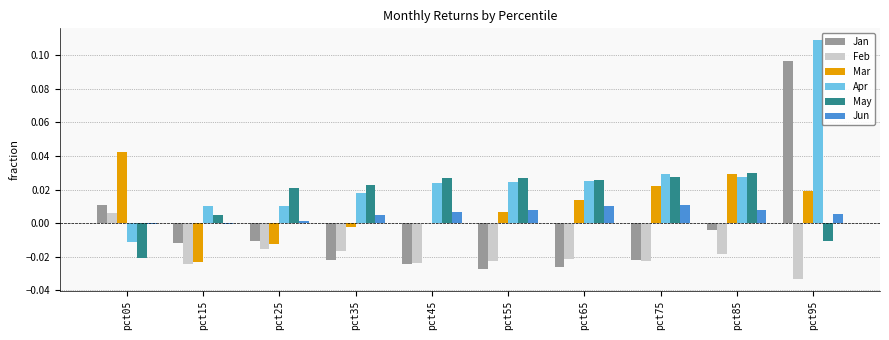

At which category is the sum across all series the highest?

pct95